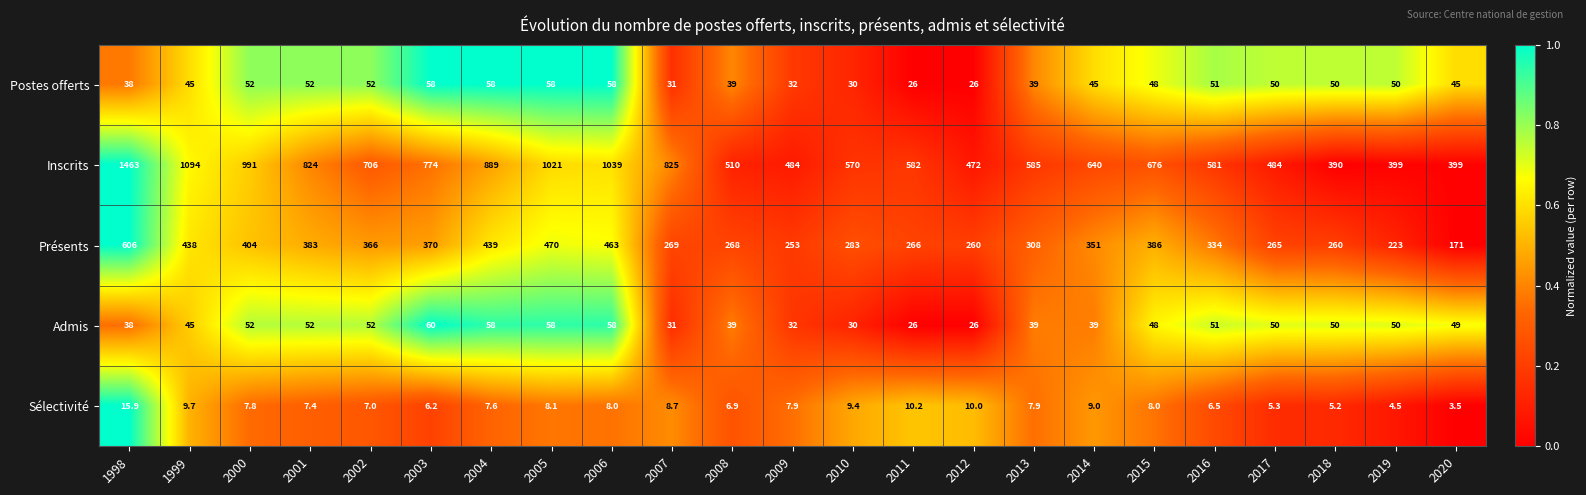

At which label is Admis closest to 43?

1999